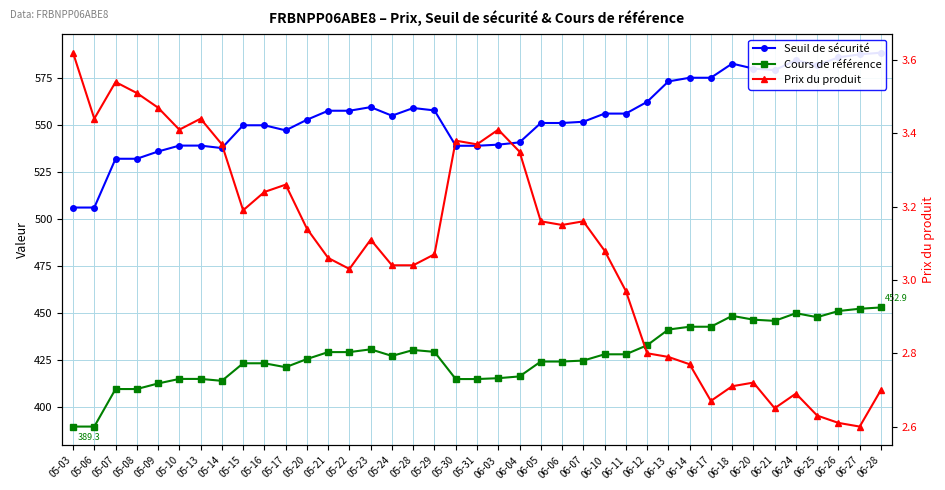

The value of Prix du produit at 05-31 is 2.1. True or false?

False